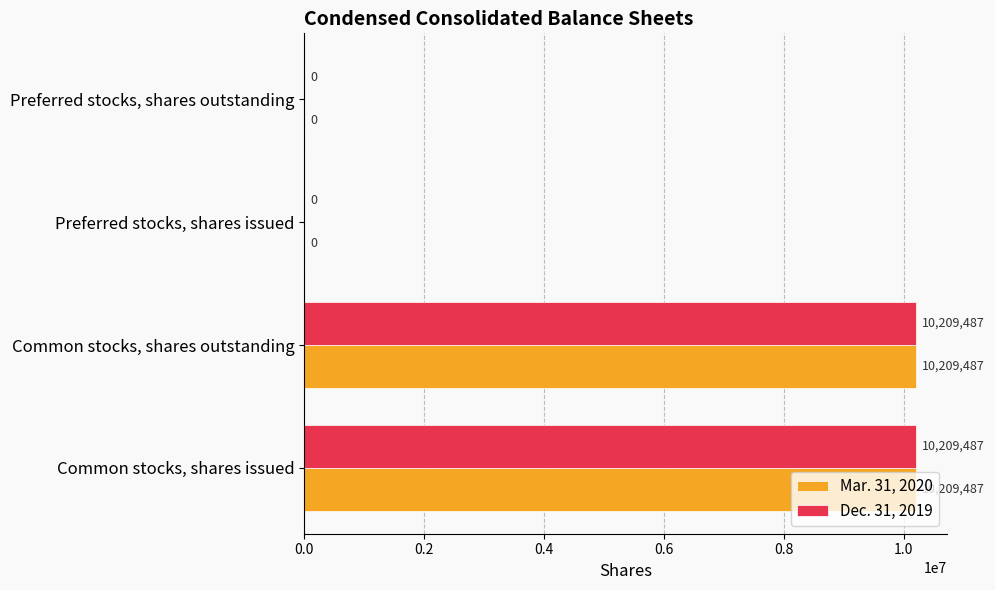

What is the greatest value displayed?

10209487